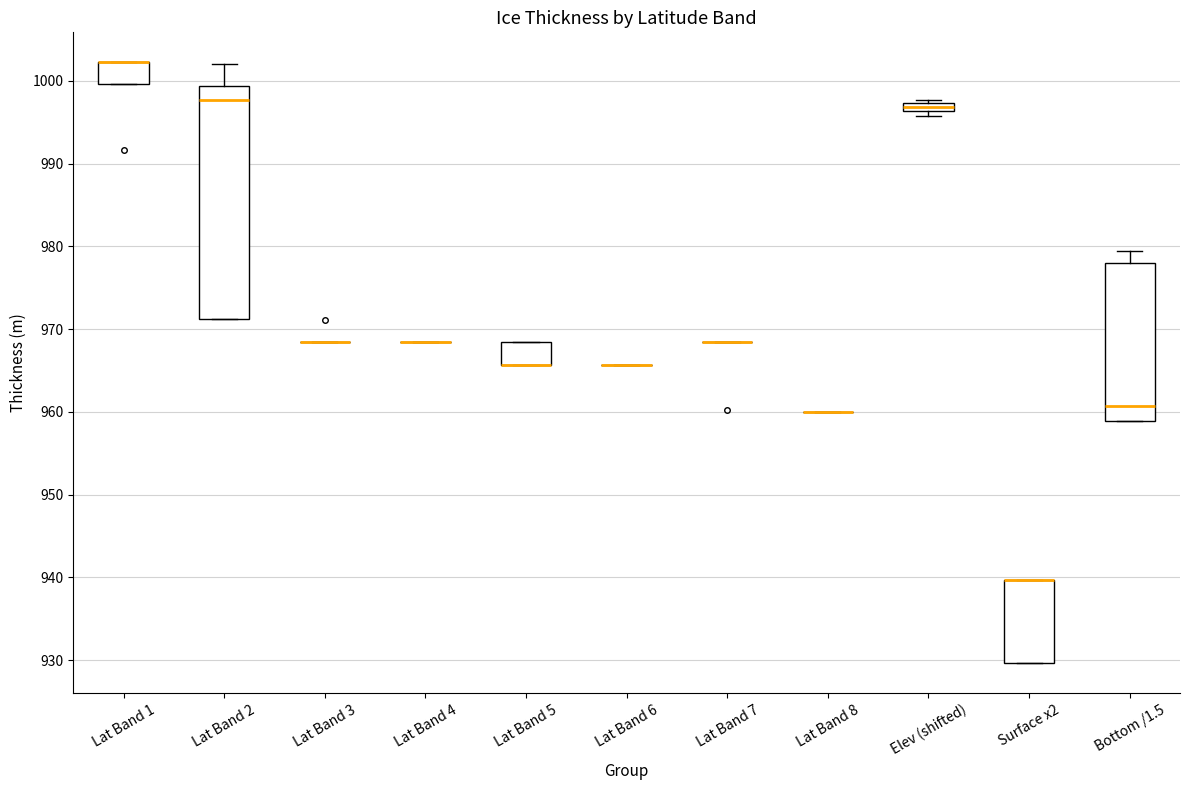

Which box is the tallest, from its lower edge to its upper edge?

Lat Band 2